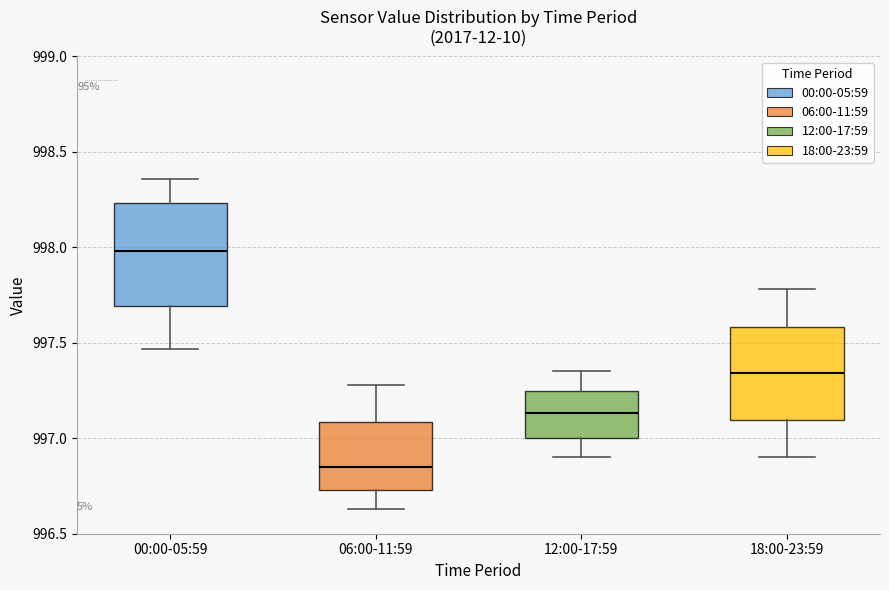

Which box is the tallest, from its lower edge to its upper edge?

00:00-05:59